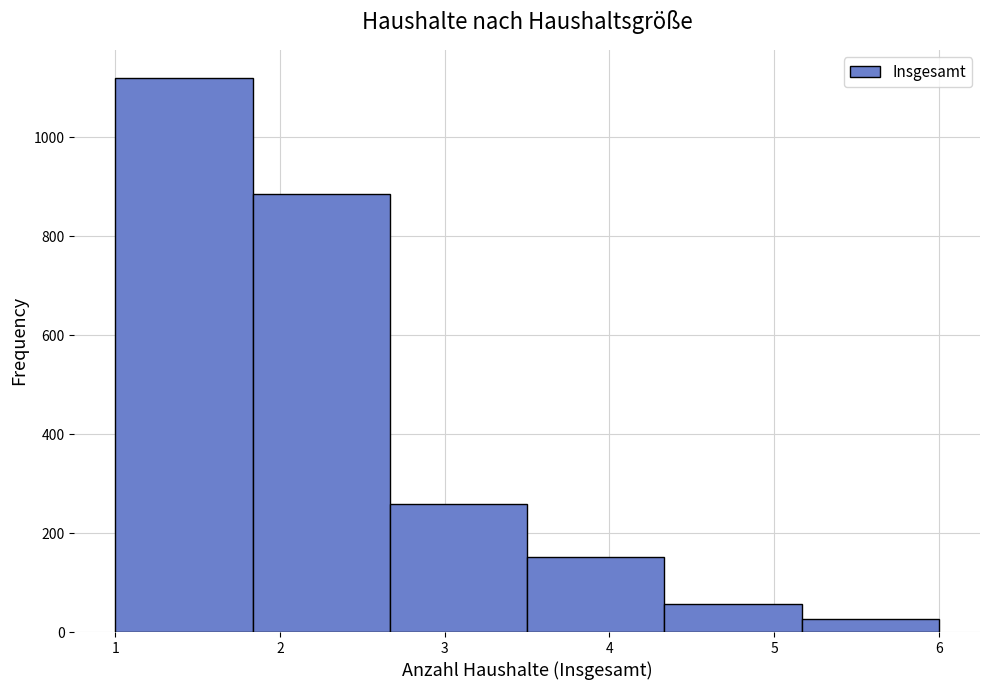

Reading left to right, list every bar in this chart as the range it spans on the x-axis followed by its height. Neither the bar edges nor the heights are printed on the chart, so give them approximately, as read against the axes.

1.0 to 1.8: 1120
1.8 to 2.7: 880
2.7 to 3.5: 260
3.5 to 4.3: 160
4.3 to 5.2: 60
5.2 to 6.0: 20